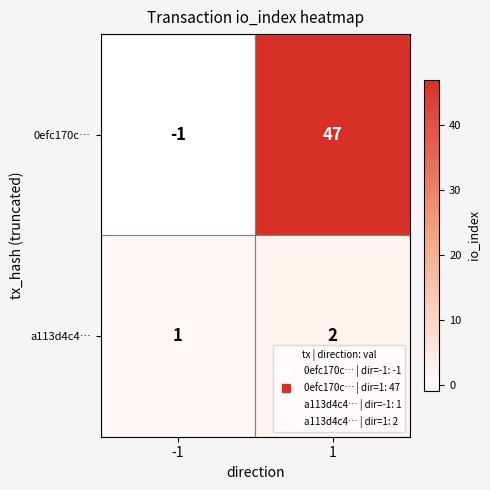

Rank the series by their maximum value, from highest to lowest.

0efc170c…, a113d4c4…